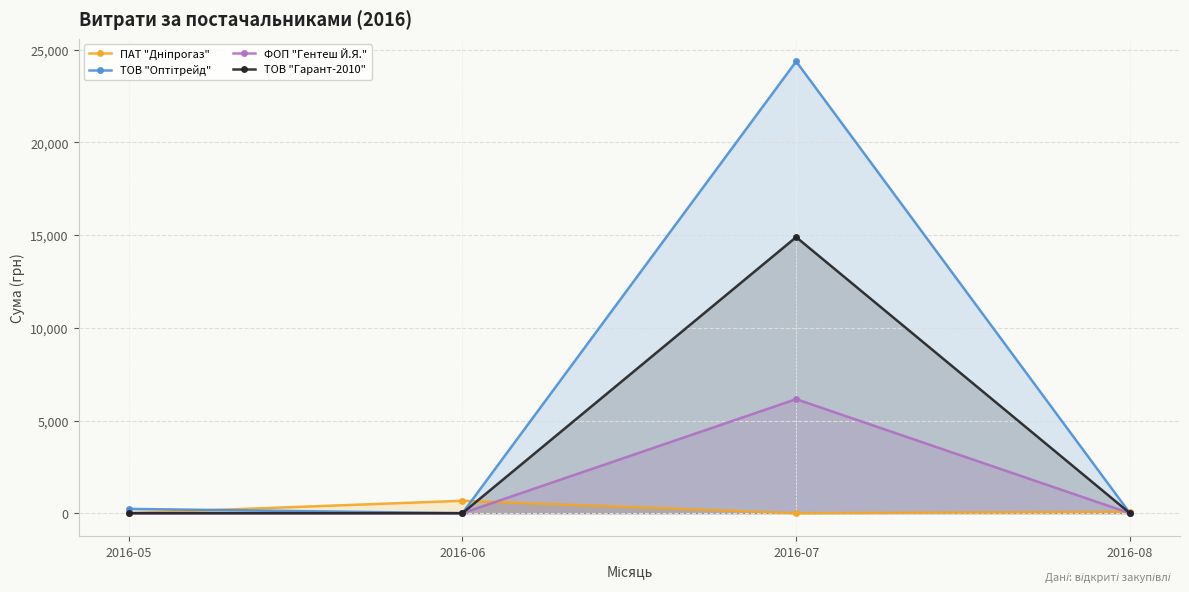

At 2016-06, list the series in order from largest to smallest.

ПАТ "Дніпрогаз", ТОВ "Оптітрейд", ФОП "Гентеш Й.Я.", ТОВ "Гарант-2010"